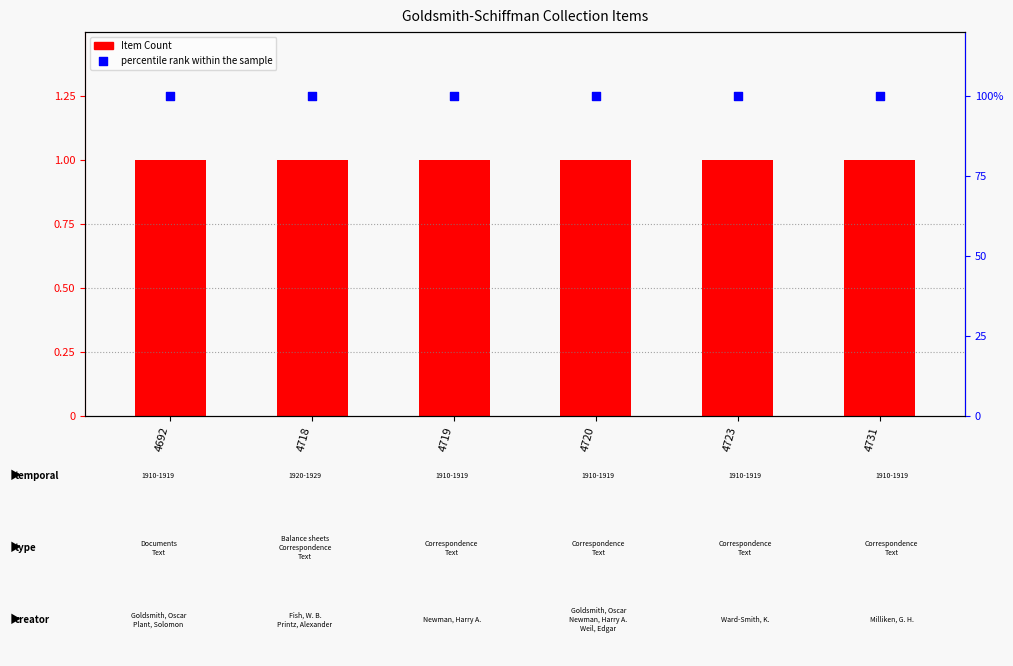

Which series contains the lowest Y value?

Item Count